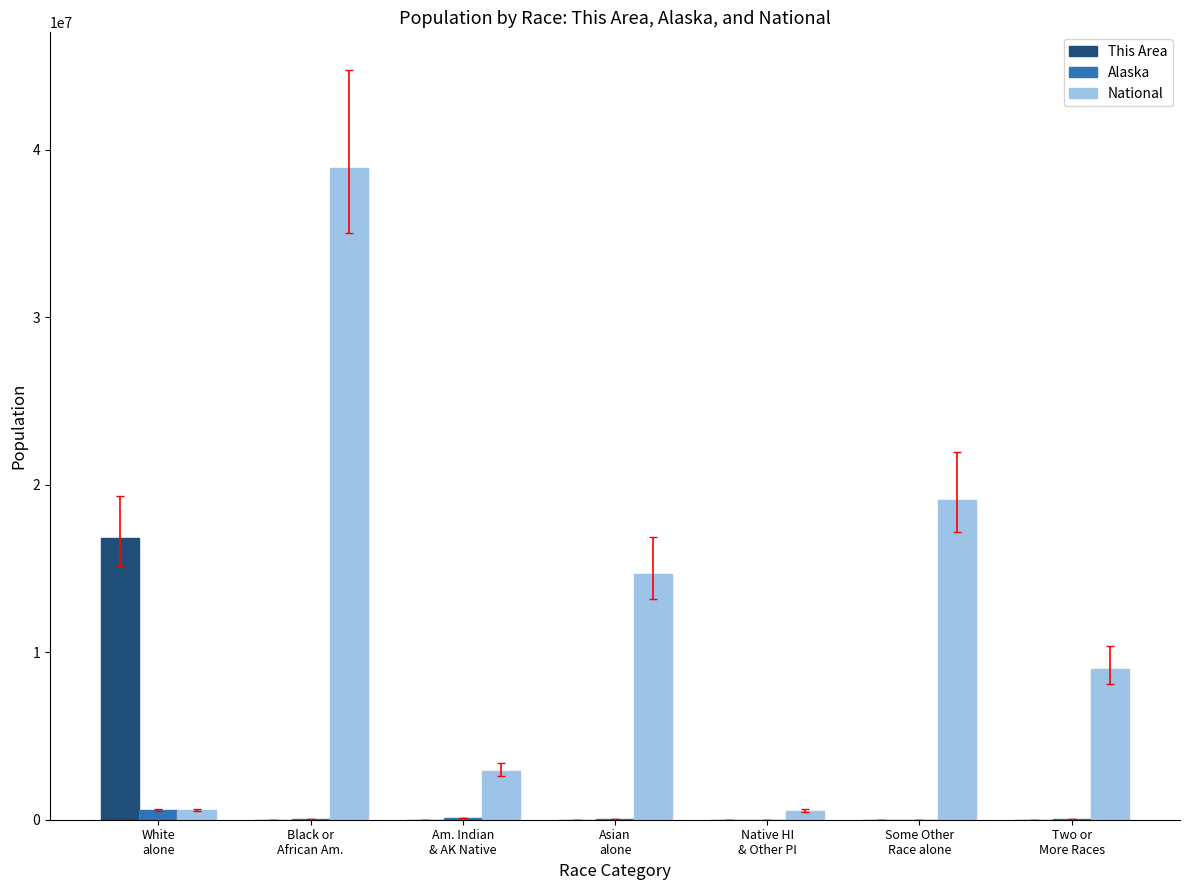

What is the sum of all Alaska values?

812878